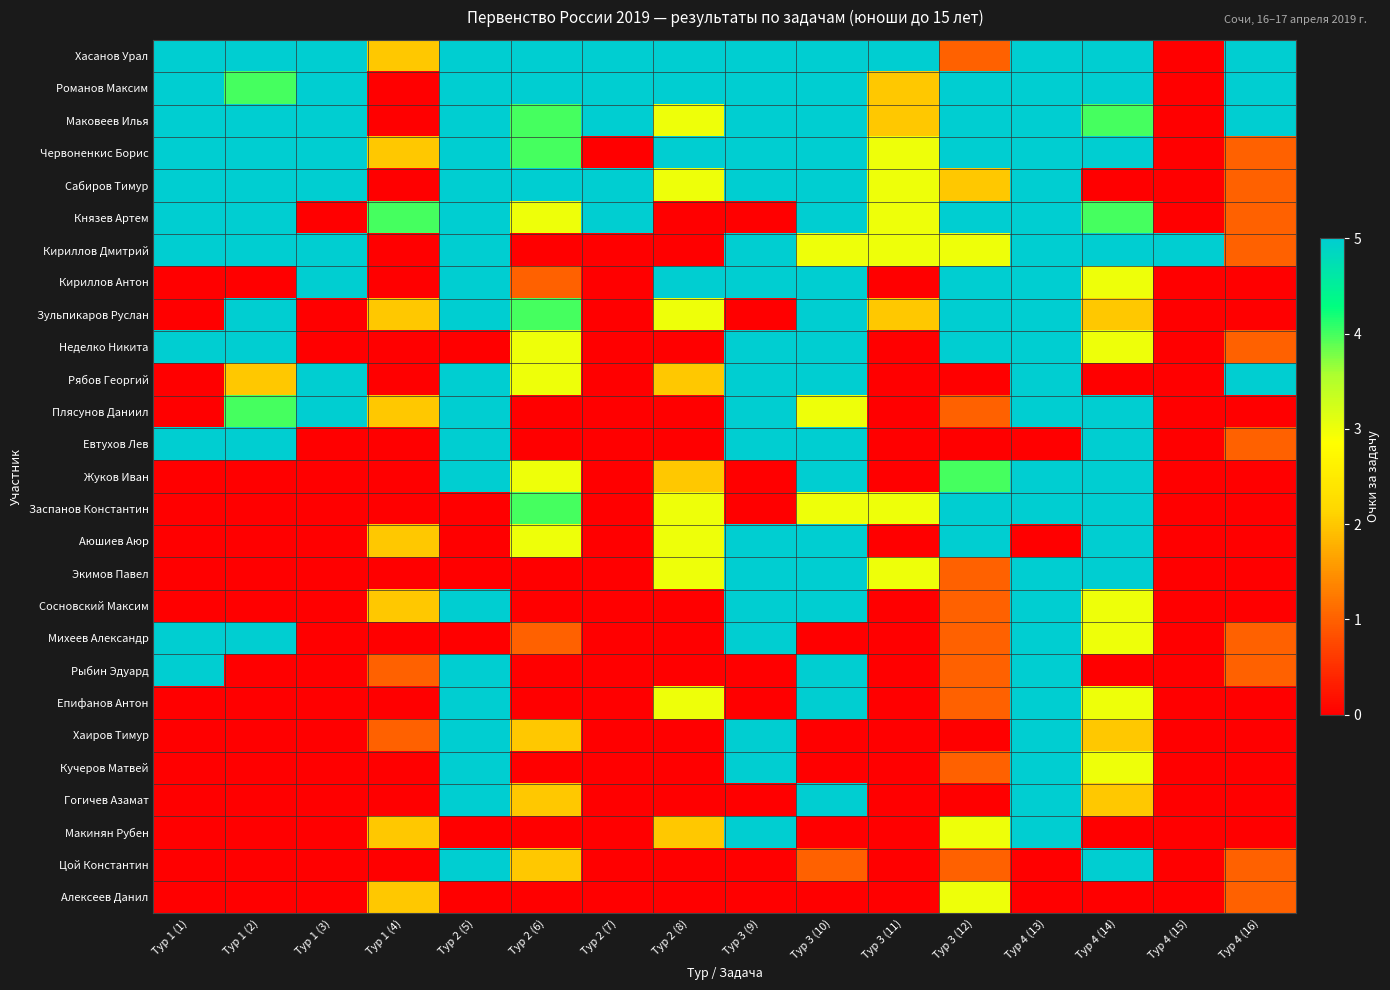

Which series has the largest range (max minus min)?

Хасанов Урал